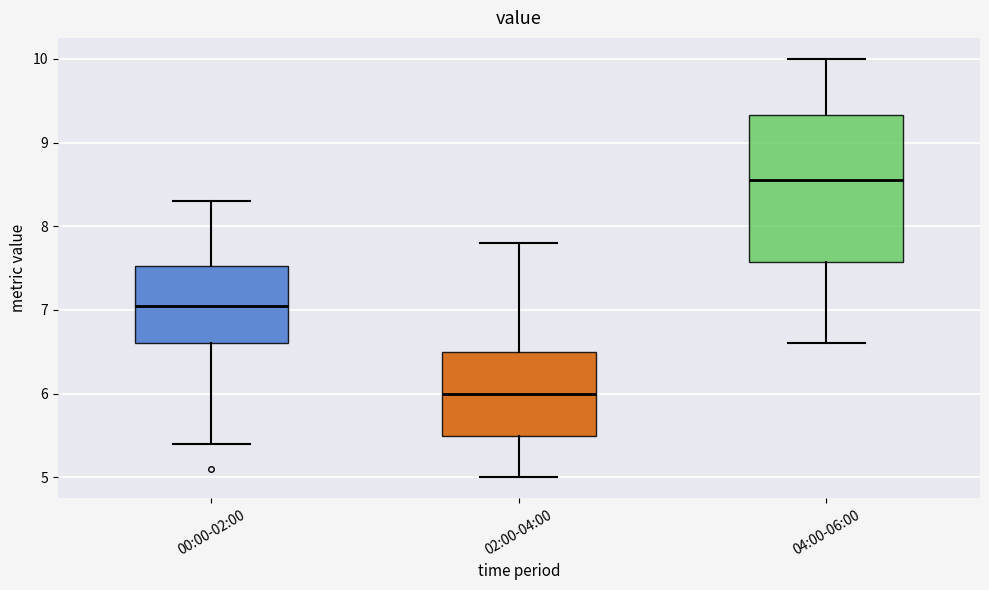

Which box has the highest median line?

04:00-06:00